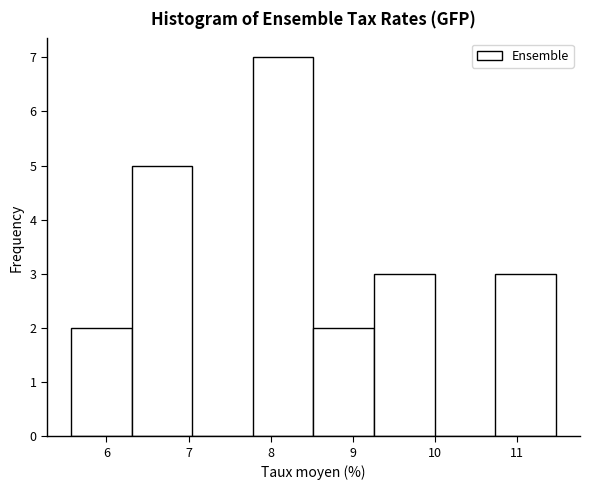

Reading left to right, list every bar in this chart as the range it spans on the x-axis followed by its height. Neither the bar edges nor the heights are printed on the chart, so give them approximately, as read against the axes.

5.6 to 6.3: 2
6.3 to 7.0: 5
7.0 to 7.8: 0
7.8 to 8.5: 7
8.5 to 9.3: 2
9.3 to 10.0: 3
10.0 to 10.7: 0
10.7 to 11.5: 3